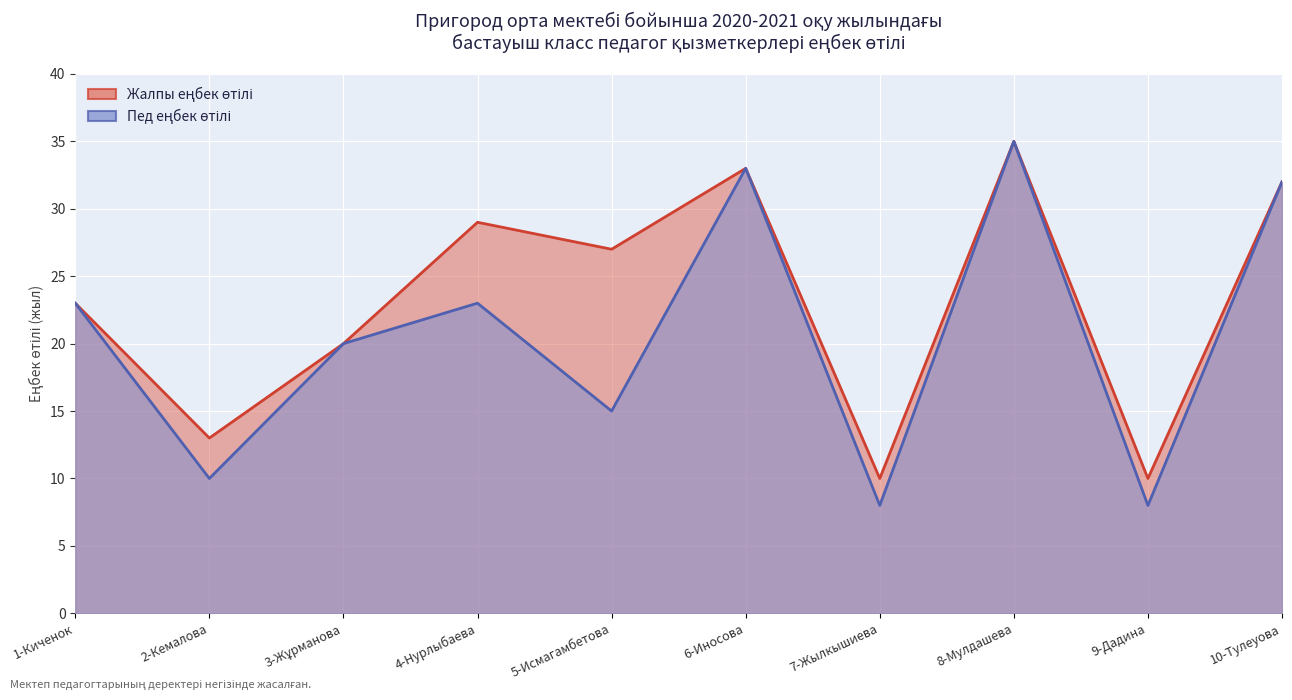

What is the difference between the Пед еңбек өтілі values at 3-Жұрманова and 10-Тулеуова?

12